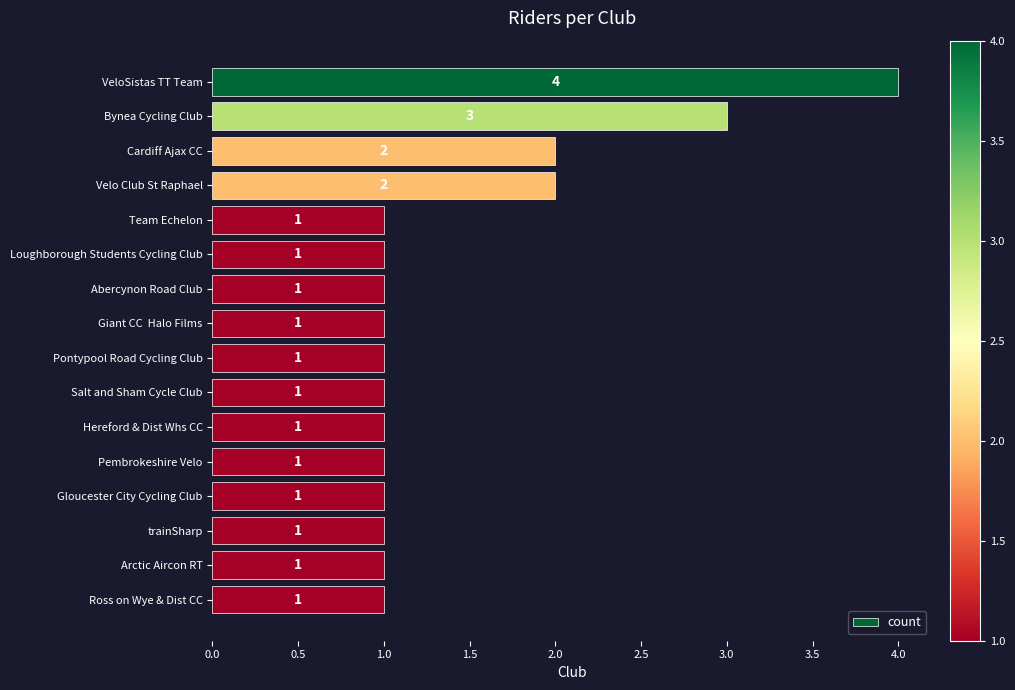

The value at VeloSistas TT Team is 4. True or false?

True